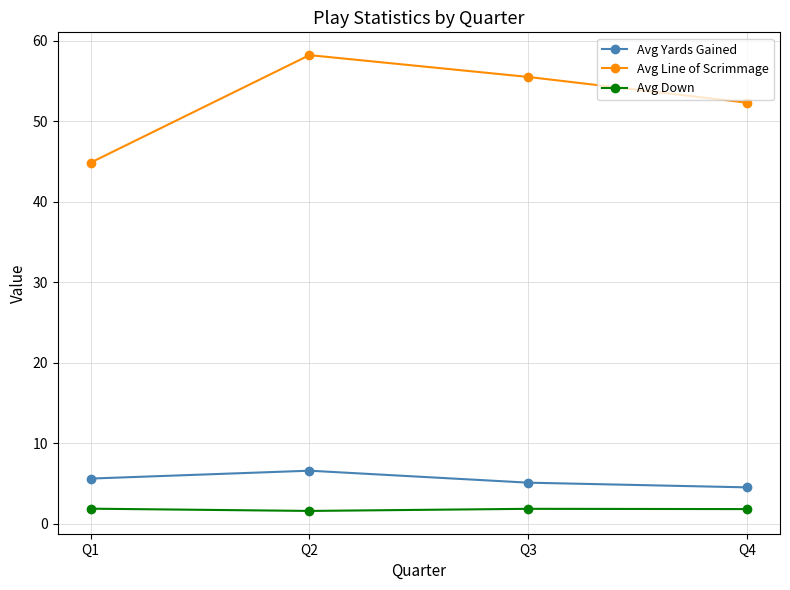

Is the value of Avg Line of Scrimmage at Q4 greater than the value of Avg Yards Gained at Q4?

Yes